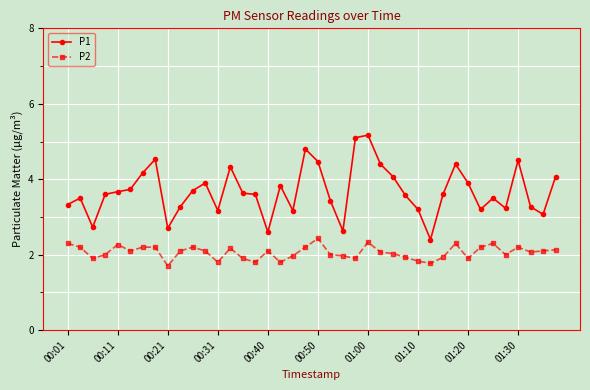

Reading left to right, extract all data points from this chart.

P1: 3.3	3.5	2.7	3.6	3.7	3.7	4.2	4.5	2.7	3.3	3.7	3.9	3.2	4.3	3.6	3.6	2.6	3.8	3.2	4.8	4.5	3.4	2.6	5.1	5.2	4.4	4.1	3.6	3.2	2.4	3.6	4.4	3.9	3.2	3.5	3.2	4.5	3.3	3.1	4.1
P2: 2.3	2.2	1.9	2.0	2.3	2.1	2.2	2.2	1.7	2.1	2.2	2.1	1.8	2.2	1.9	1.8	2.1	1.8	2.0	2.2	2.4	2.0	2.0	1.9	2.3	2.1	2.0	1.9	1.8	1.8	1.9	2.3	1.9	2.2	2.3	2.0	2.2	2.1	2.1	2.1